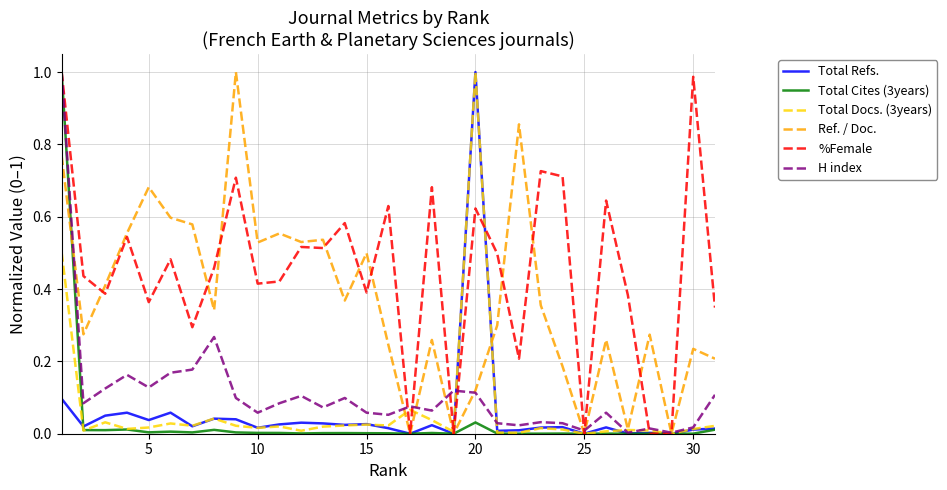

Which series has the largest total across all categories?

%Female